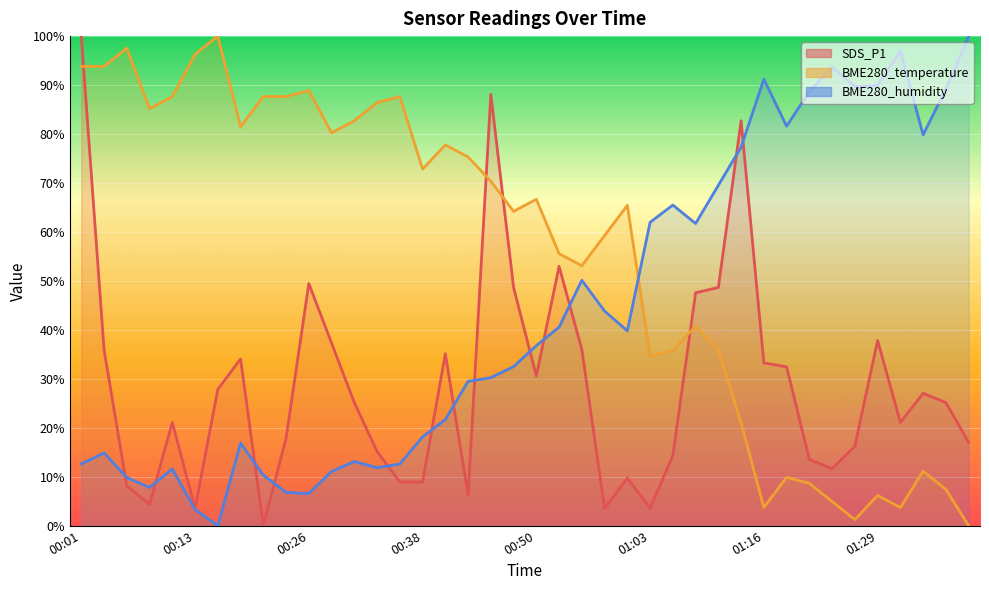

How many intersections are there between SDS_P1 and BME280_temperature?

4